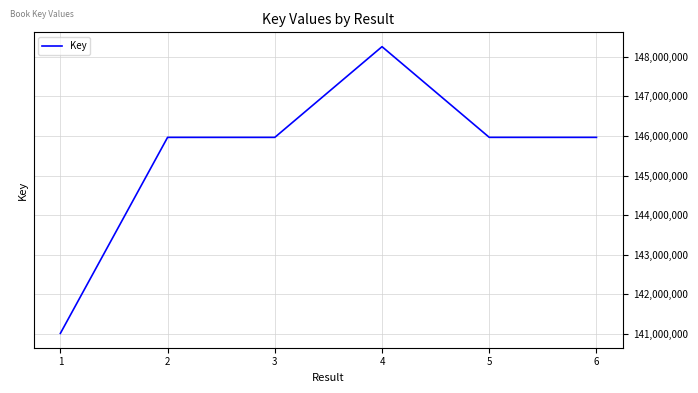

What is the minimum value shown in the chart?

141014933